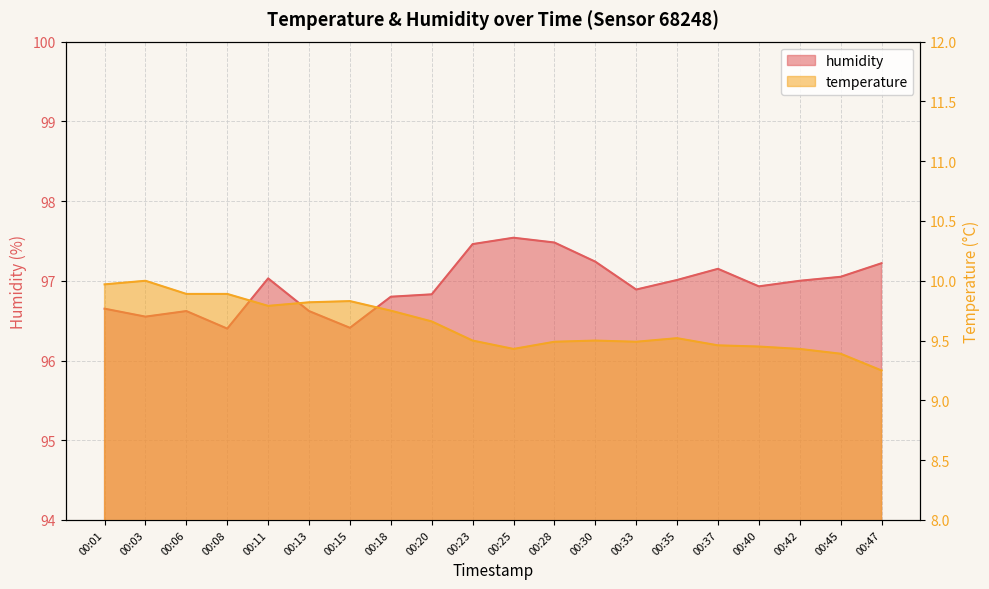

Reading right to left, extract all data points from this chart.

temperature: 00:47=9.2	00:45=9.4	00:42=9.4	00:40=9.4	00:37=9.5	00:35=9.5	00:33=9.5	00:30=9.5	00:28=9.5	00:25=9.4	00:23=9.5	00:20=9.7	00:18=9.8	00:15=9.8	00:13=9.8	00:11=9.8	00:08=9.9	00:06=9.9	00:03=10.0	00:01=10.0
humidity: 00:47=97.2	00:45=97.0	00:42=97.0	00:40=96.9	00:37=97.2	00:35=97.0	00:33=96.9	00:30=97.2	00:28=97.5	00:25=97.5	00:23=97.5	00:20=96.8	00:18=96.8	00:15=96.4	00:13=96.6	00:11=97.0	00:08=96.4	00:06=96.6	00:03=96.5	00:01=96.7